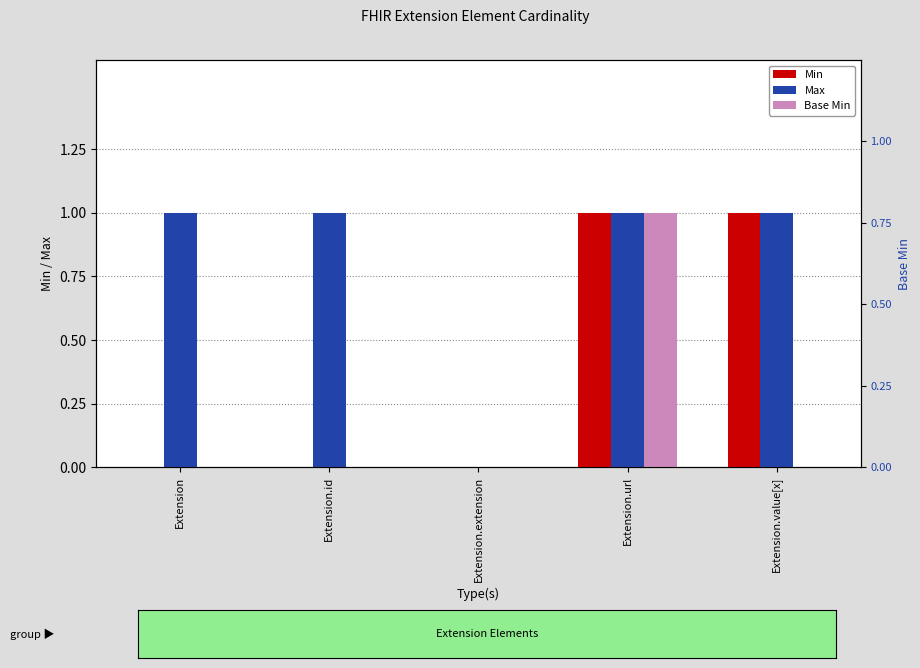

How many categories are shown in the chart?

5